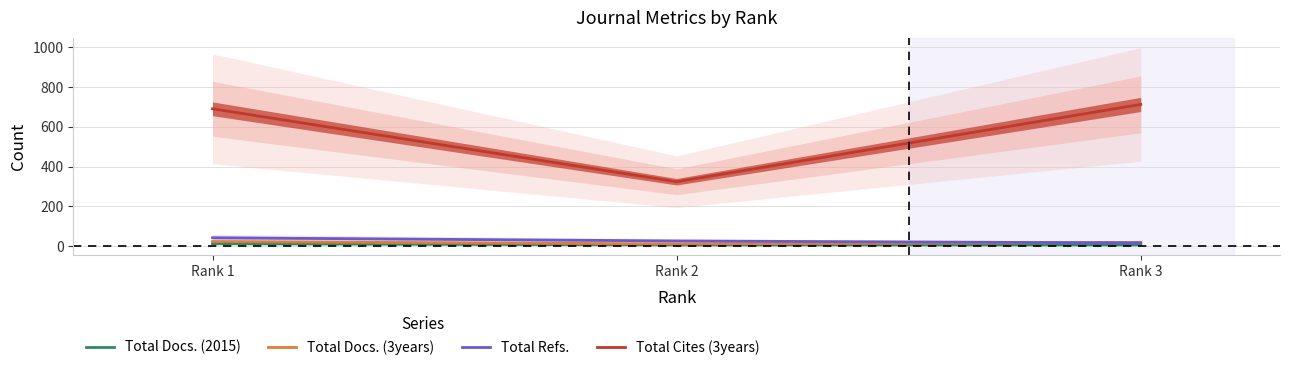

Reading left to right, transcribe all the data shown in this chart.

Total Docs. (2015): Rank 1=13	Rank 2=7	Rank 3=7
Total Docs. (3years): Rank 1=24	Rank 2=12	Rank 3=20
Total Refs.: Rank 1=43	Rank 2=27	Rank 3=17
Total Cites (3years): Rank 1=690	Rank 2=324	Rank 3=712